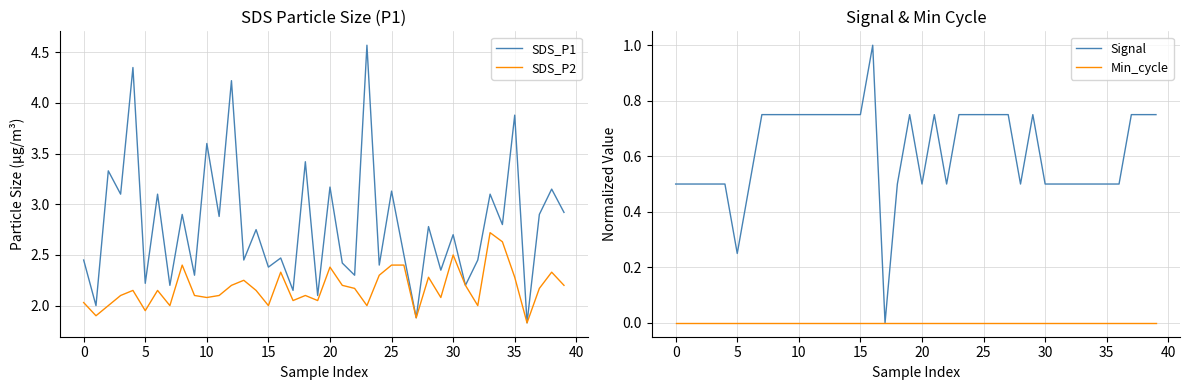

True or false: SDS_P1 and Signal intersect in this chart.

False